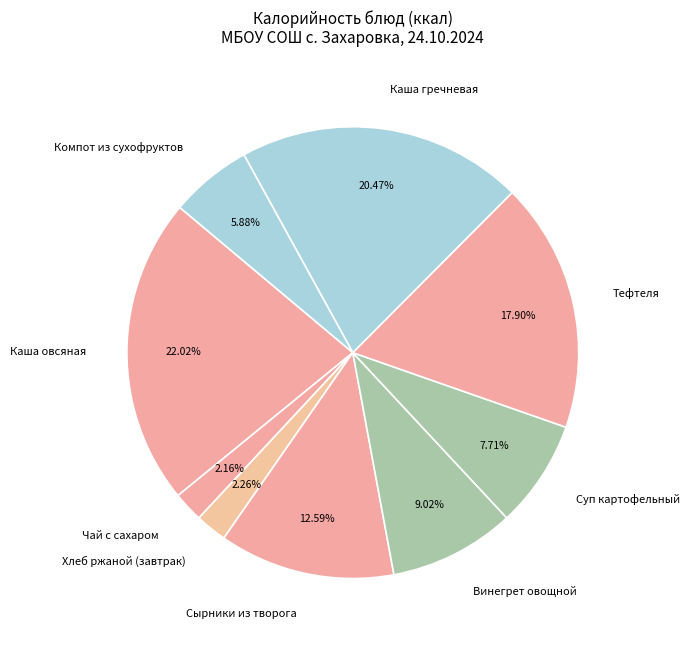

Combined, what portion of the pie is Сырники из творога and Суп картофельный?

20.3%